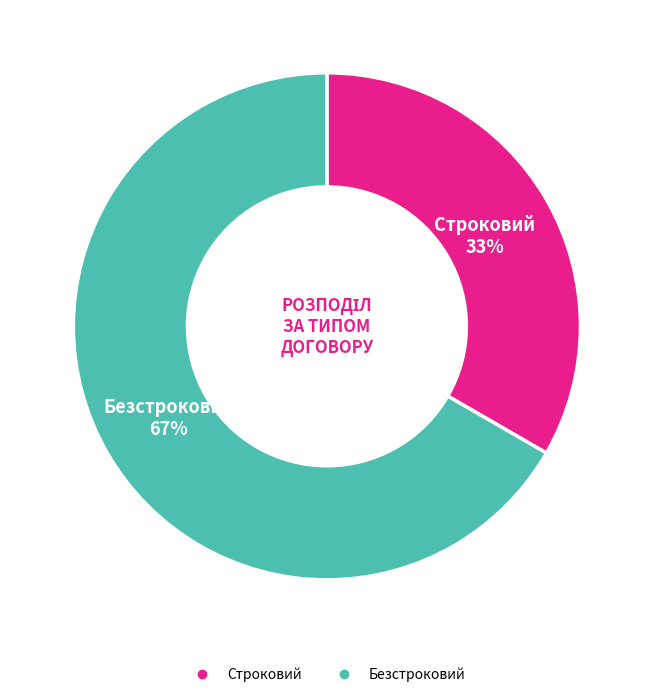

Count the number of slices in the pie.

2